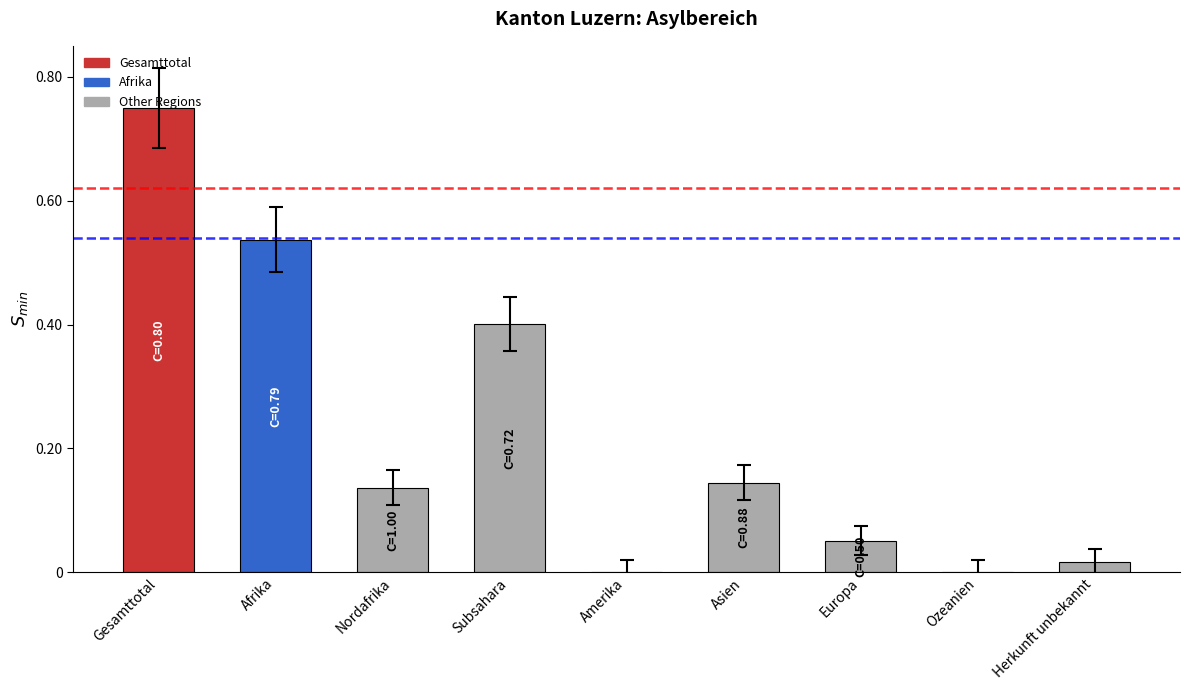

What is the sum of all values?

2.0